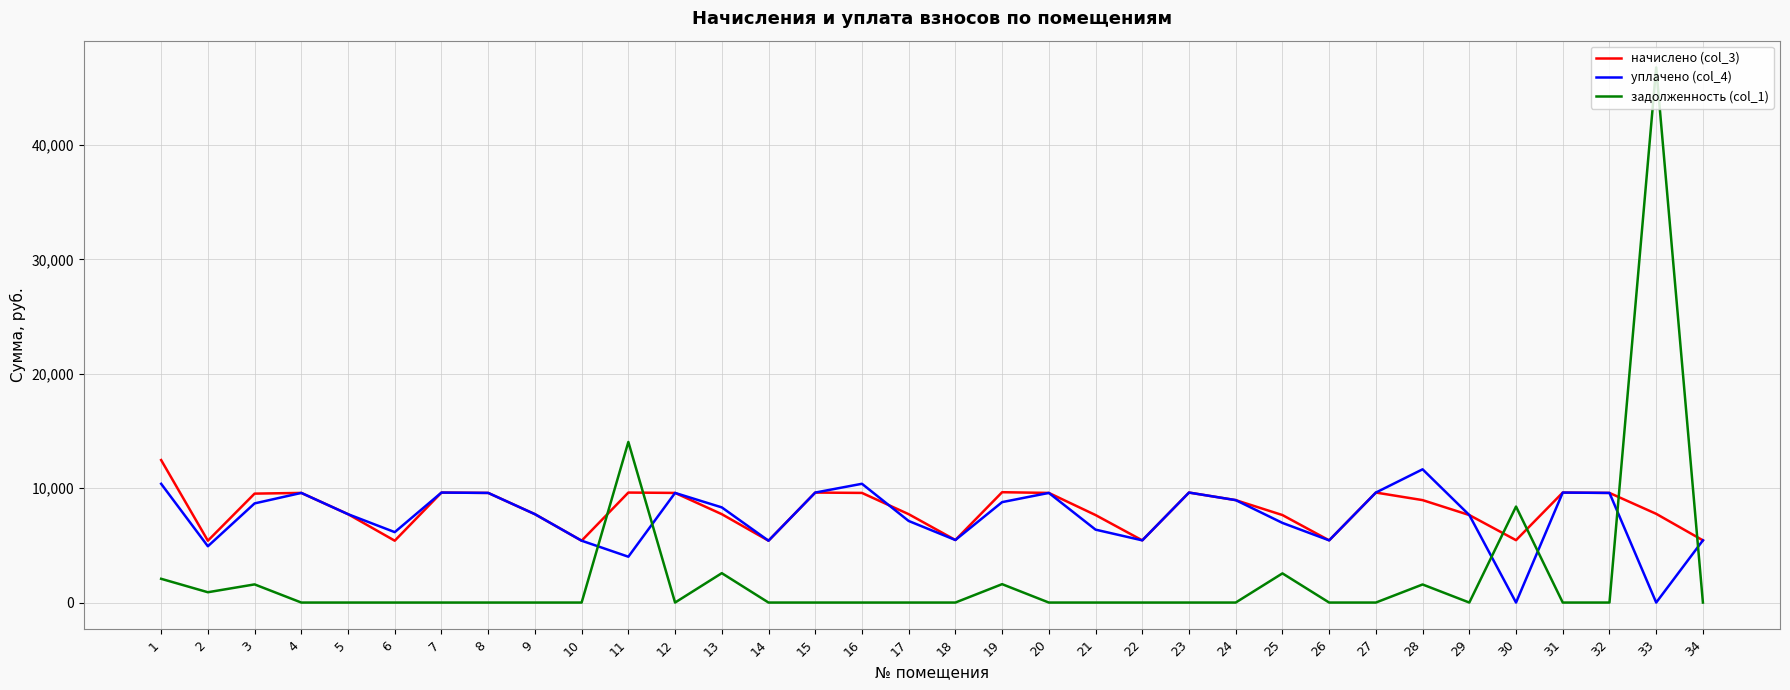

What is the maximum value for задолженность (col_1)?

46783.2